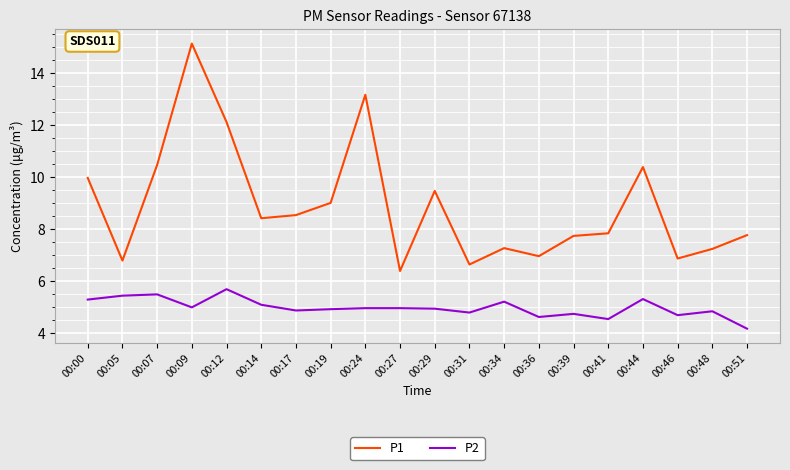

Which series has the largest total across all categories?

P1